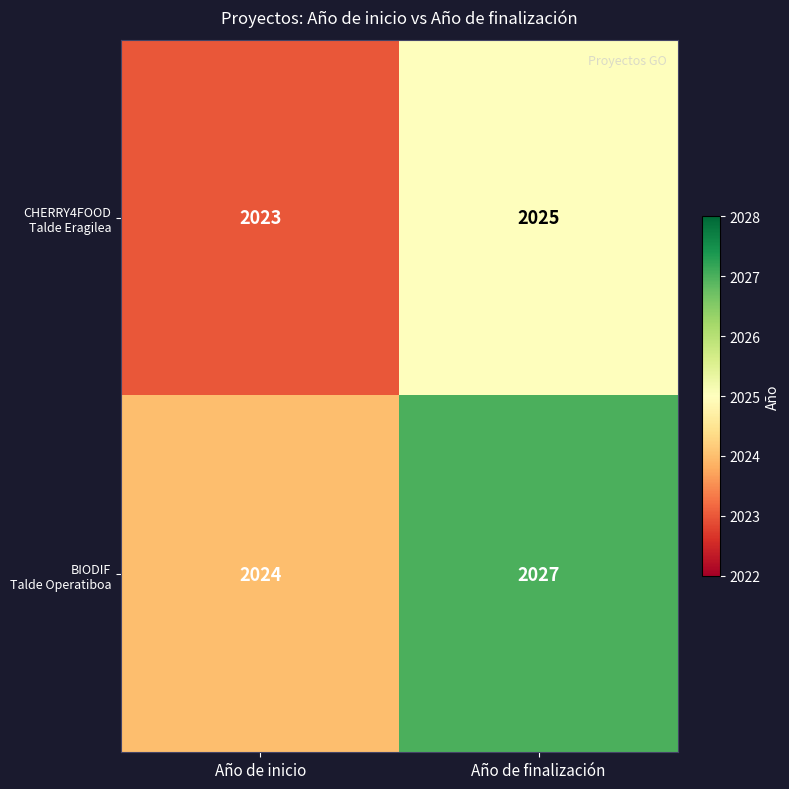

At which category does the chart reach its minimum across all series?

Año de inicio